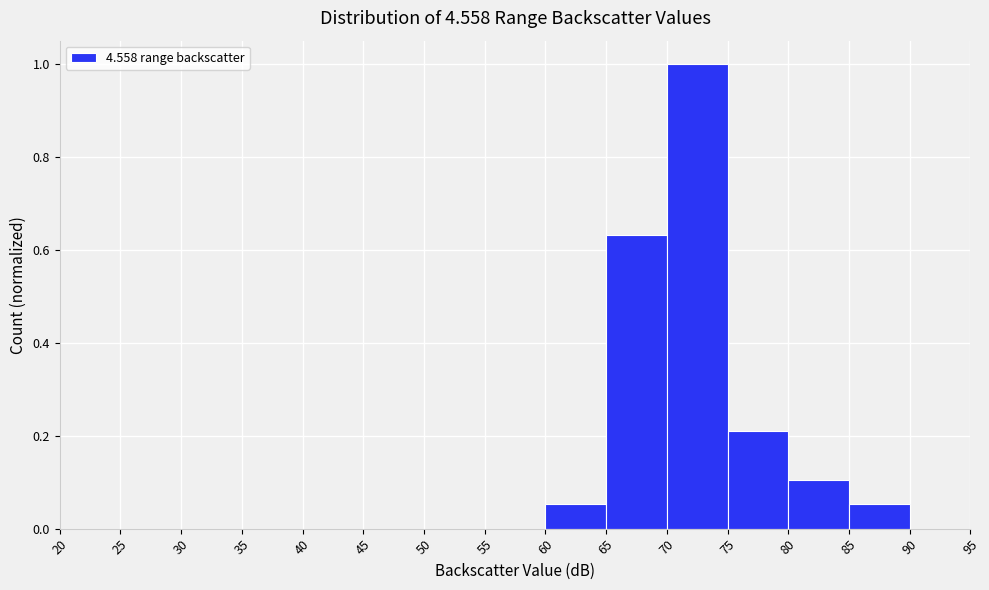

What is the height of the bar covering 80 to 85 on the x-axis? The values are not printed on the chart, so give them approximately, as read against the axis.

0.10